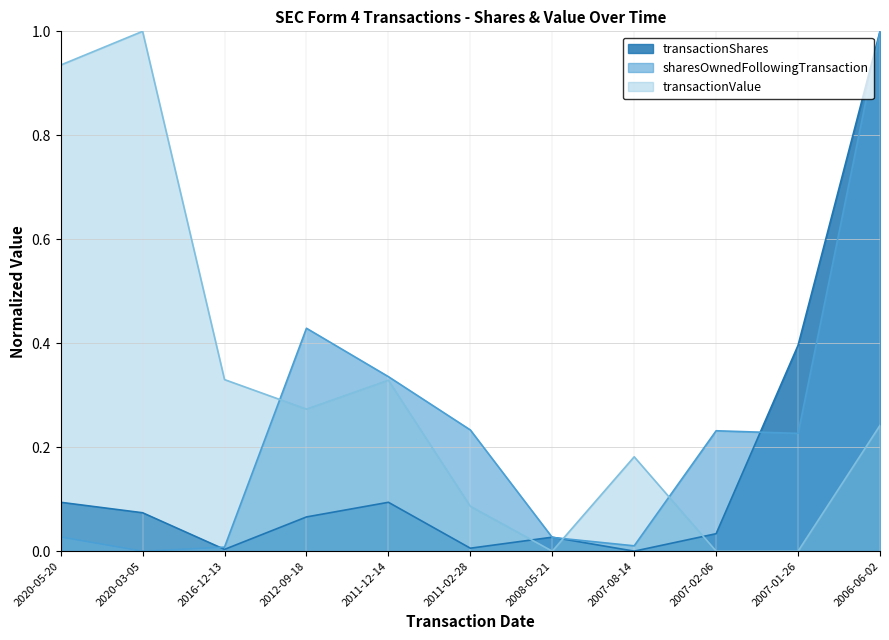

What is the label of the 2nd point from the left?

2020-03-05